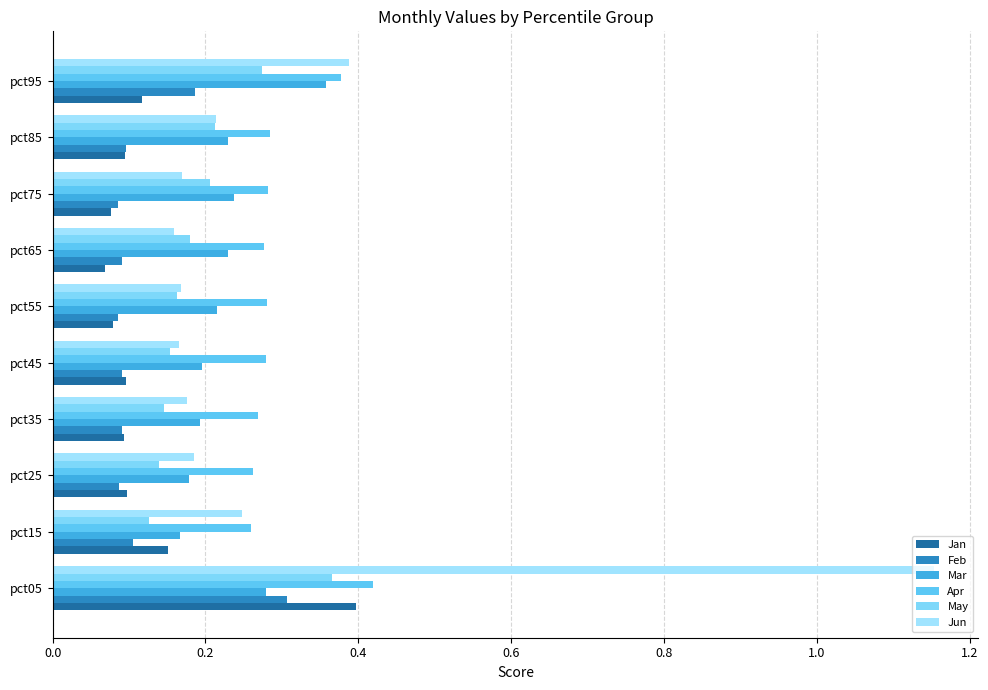

What is the average value of the Feb series?

0.1